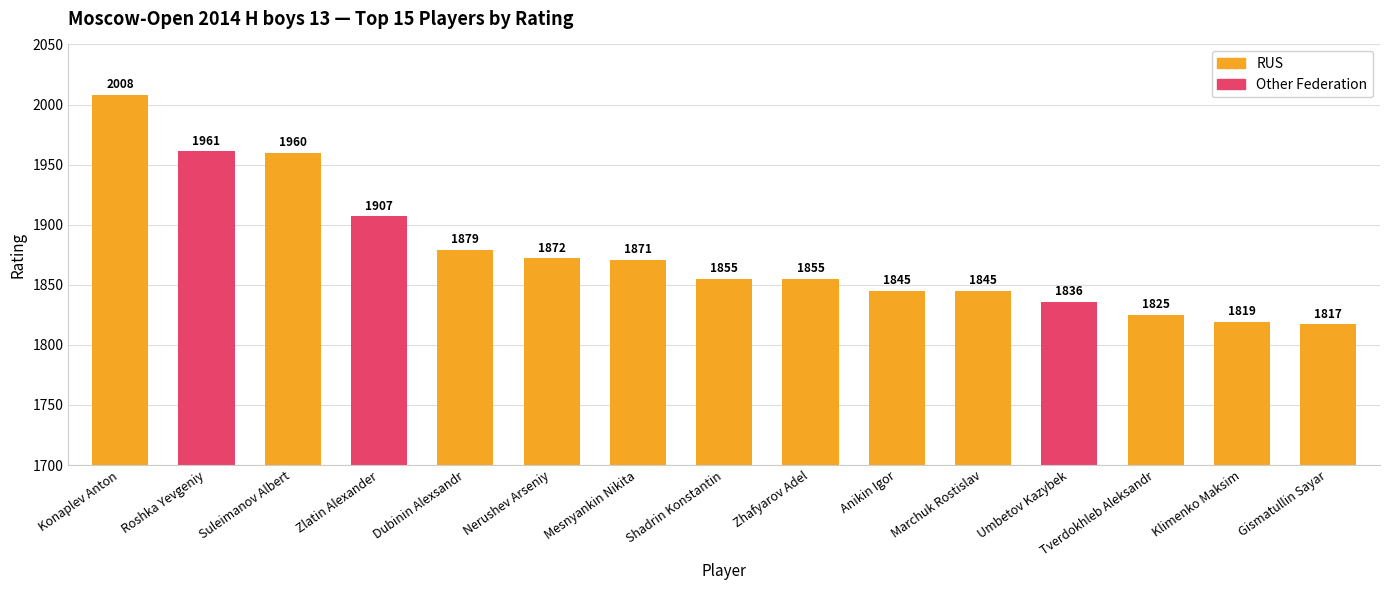

Reading left to right, list all the values displayed in this chart.

2008	1961	1960	1907	1879	1872	1871	1855	1855	1845	1845	1836	1825	1819	1817